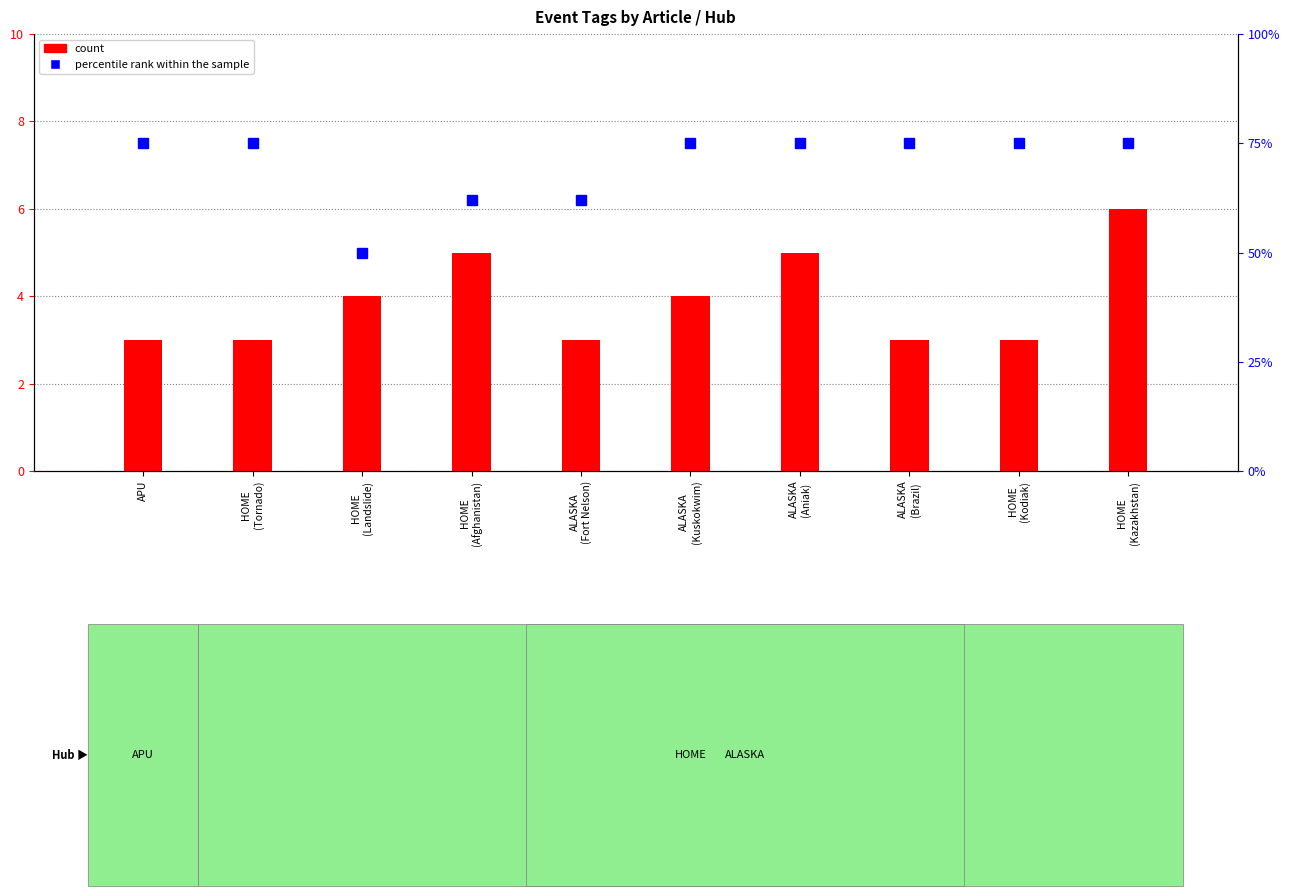

Read the percentile rank within the sample value at HOME
(Landslide), to the nearest 5.

50